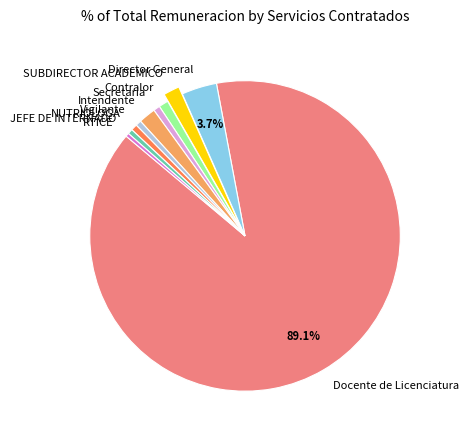

Does any single category account for the majority?

Yes